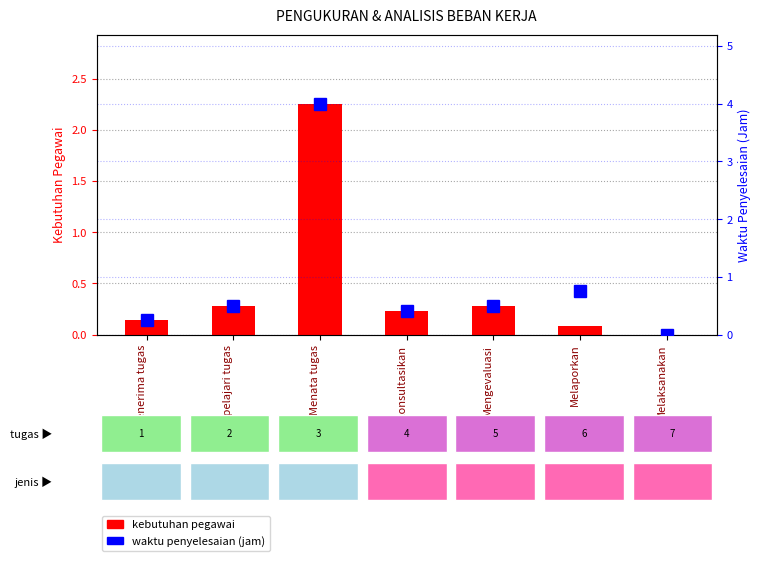

What is the label of the 2nd bar from the left?

Mempelajari tugas